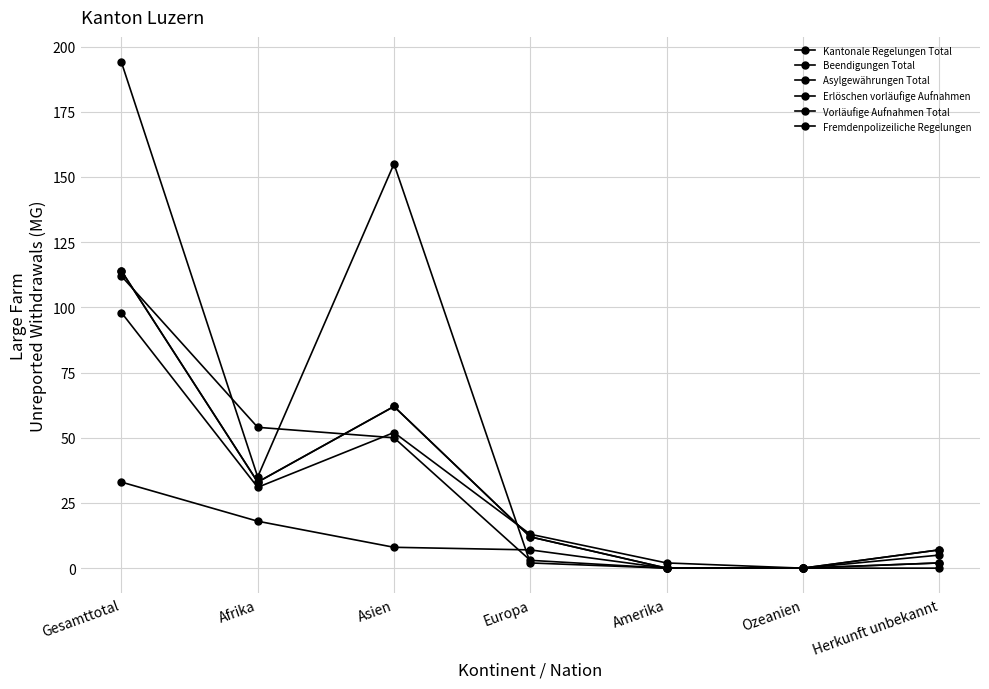

Between Afrika and Asien, which series saw the biggest shift?

Vorläufige Aufnahmen Total